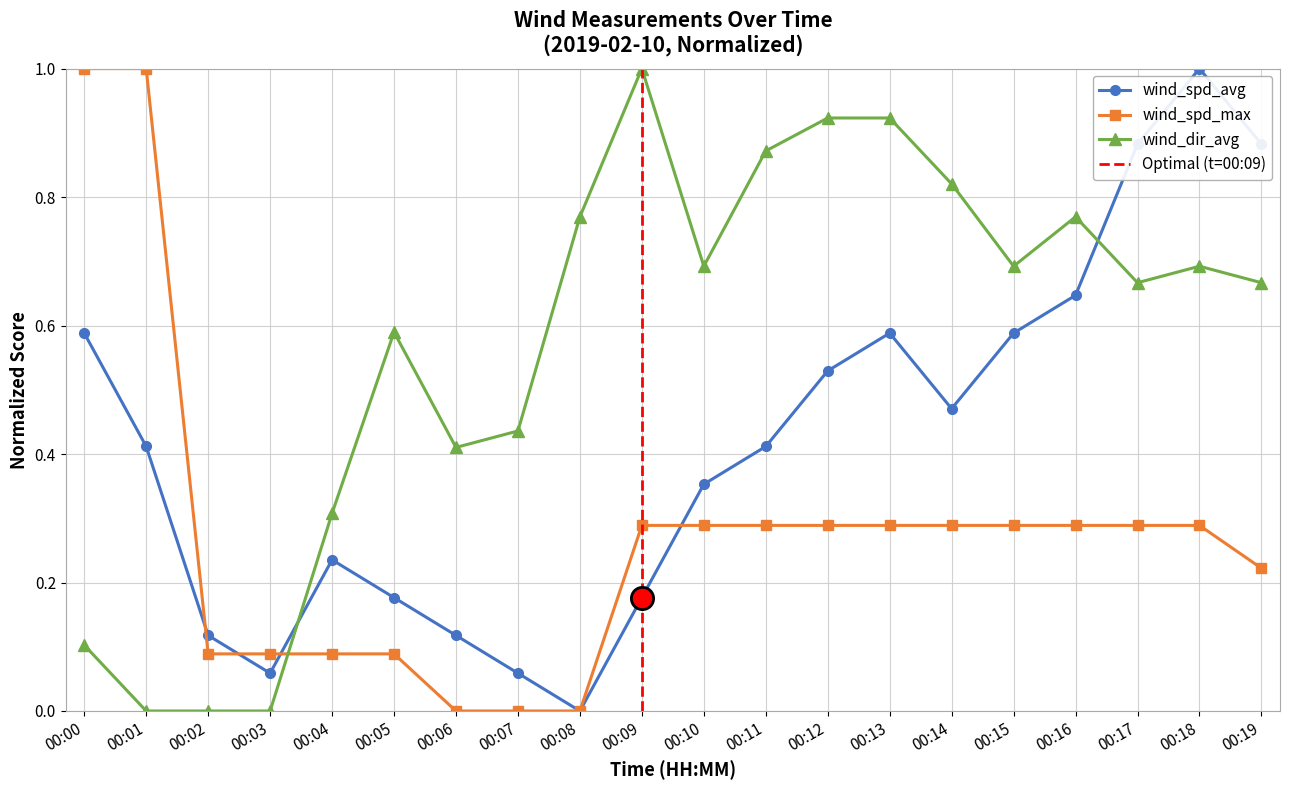

At which category does wind_spd_avg reach its first local peak?

00:04